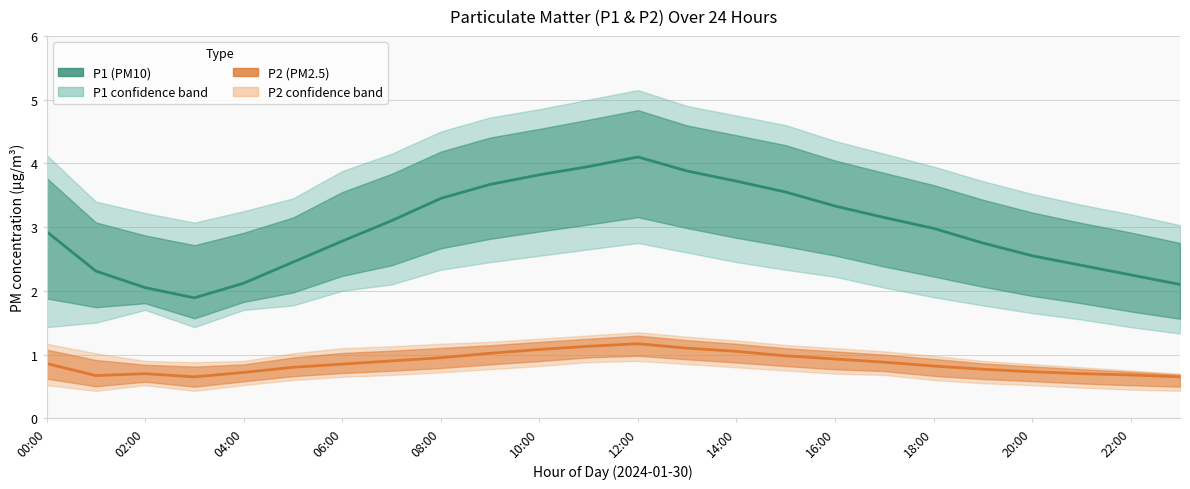

Count the number of categories in the chart.

24